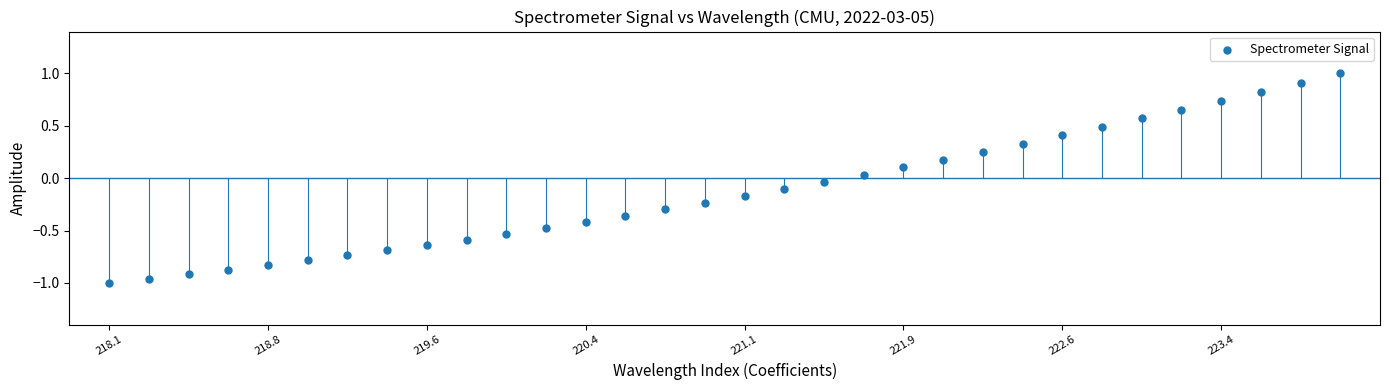

What is the range of Y values (max minus min)?

2.0